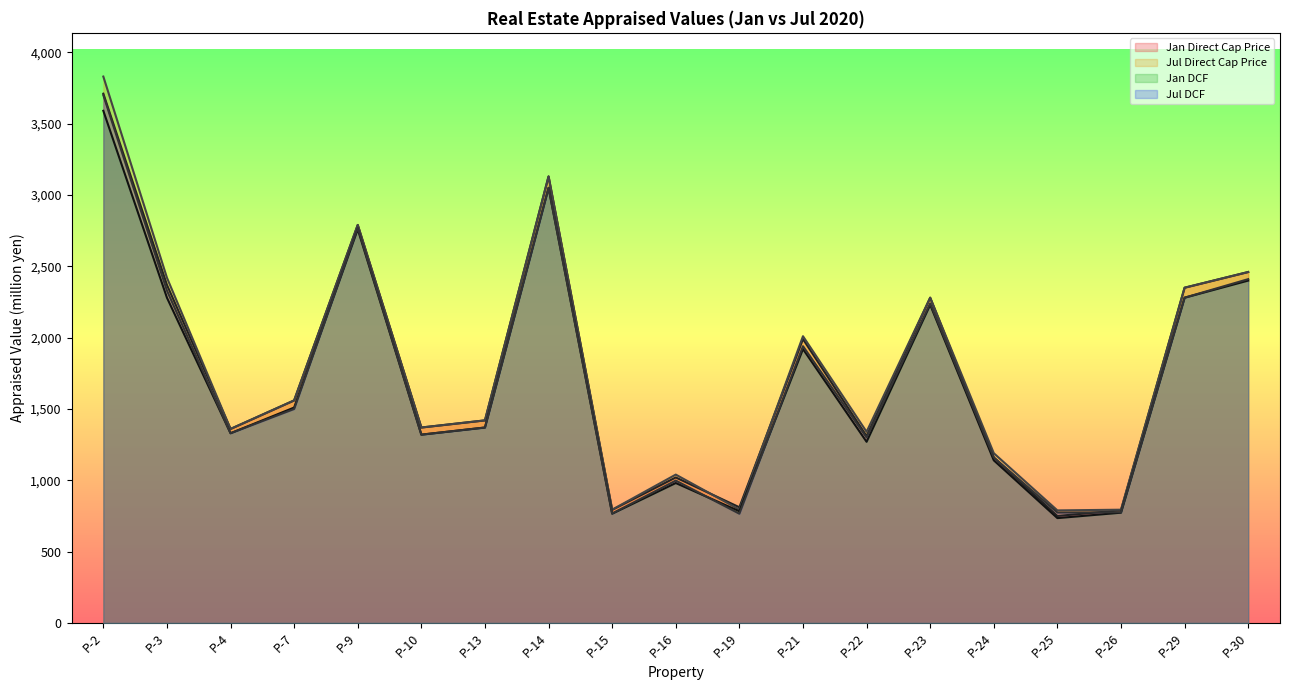

True or false: Jul Direct Cap Price has more than 2 points higher than both neighbors.

True